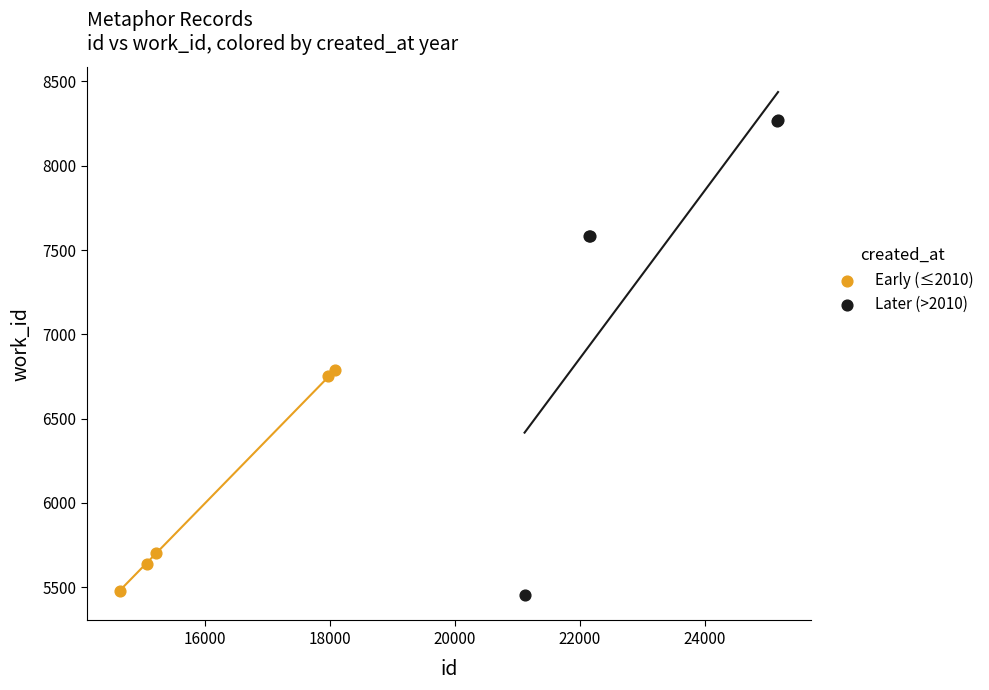

Which series reaches the maximum Y coordinate?

Later (>2010)